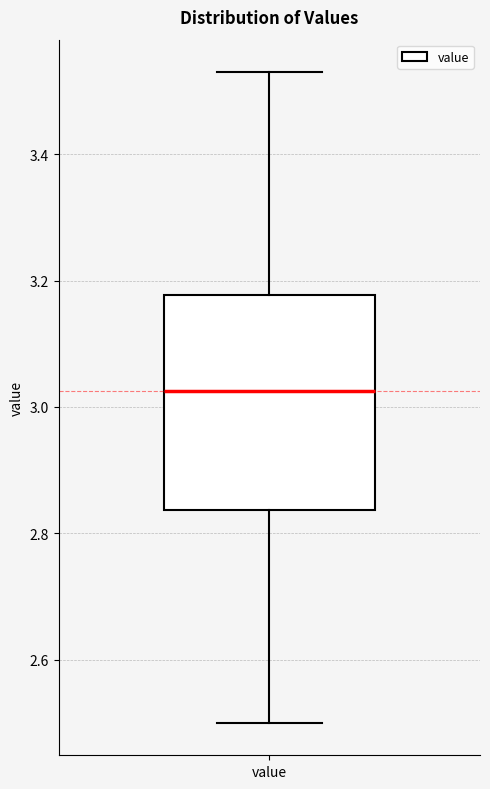

Read this box plot against the y-axis: the position of the median line, the range covered by the box, and the ends of both whiskers. The values are not printed on the chart, so give them approximately, as read against the axis.

median 3.02, box 2.84 to 3.18, whiskers 2.50 to 3.54